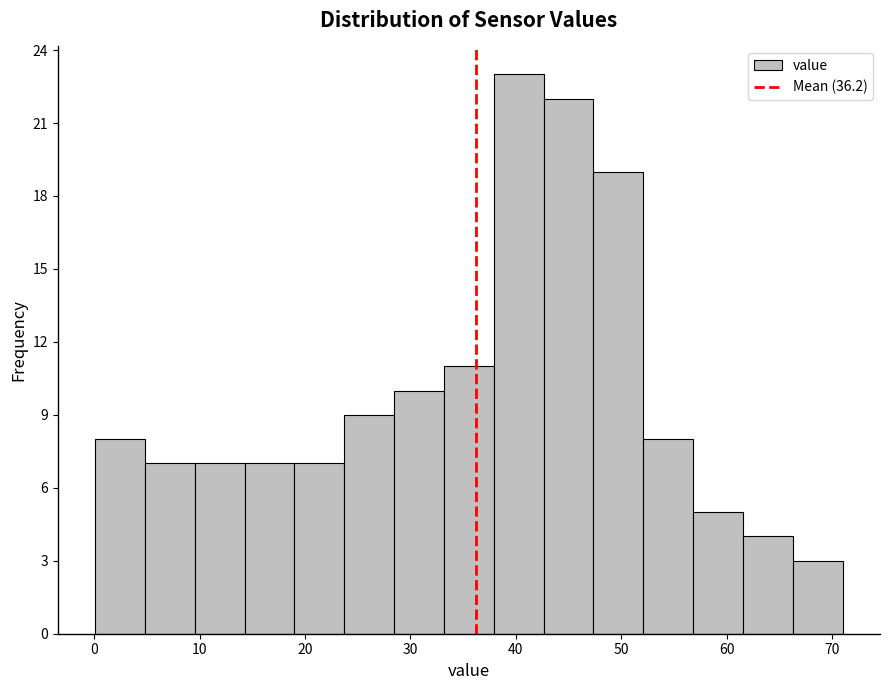

Reading left to right, list every bar in this chart as the range it spans on the x-axis followed by its height. Neither the bar edges nor the heights are printed on the chart, so give them approximately, as read against the axes.

0 to 5: 8
5 to 10: 7
10 to 14: 7
14 to 19: 7
19 to 24: 7
24 to 28: 9
28 to 33: 10
33 to 38: 11
38 to 43: 23
43 to 47: 22
47 to 52: 19
52 to 57: 8
57 to 62: 5
62 to 66: 4
66 to 71: 3